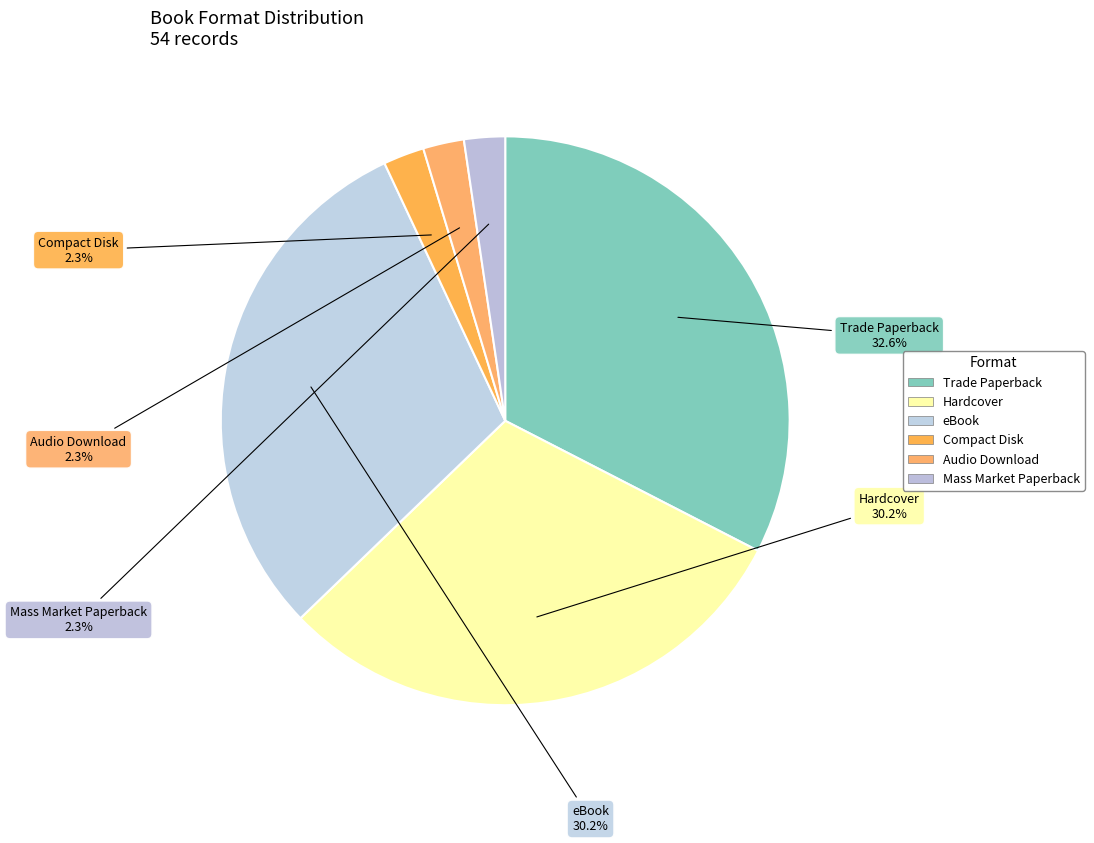

Is Mass Market Paperback the majority of the pie?

No